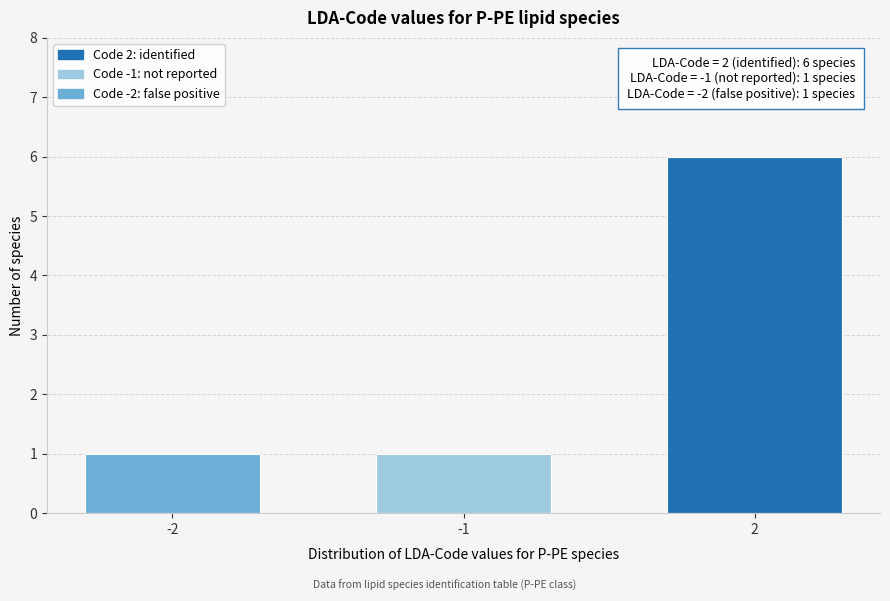

Reading right to left, what are all the values shown in this chart?

2=6	-1=1	-2=1